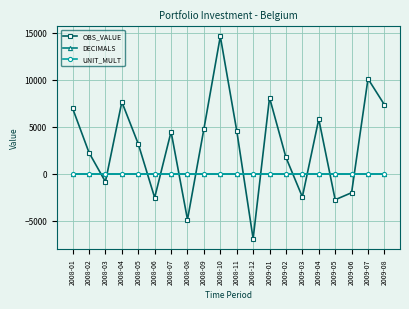

Where is the first local minimum for OBS_VALUE?

2008-03